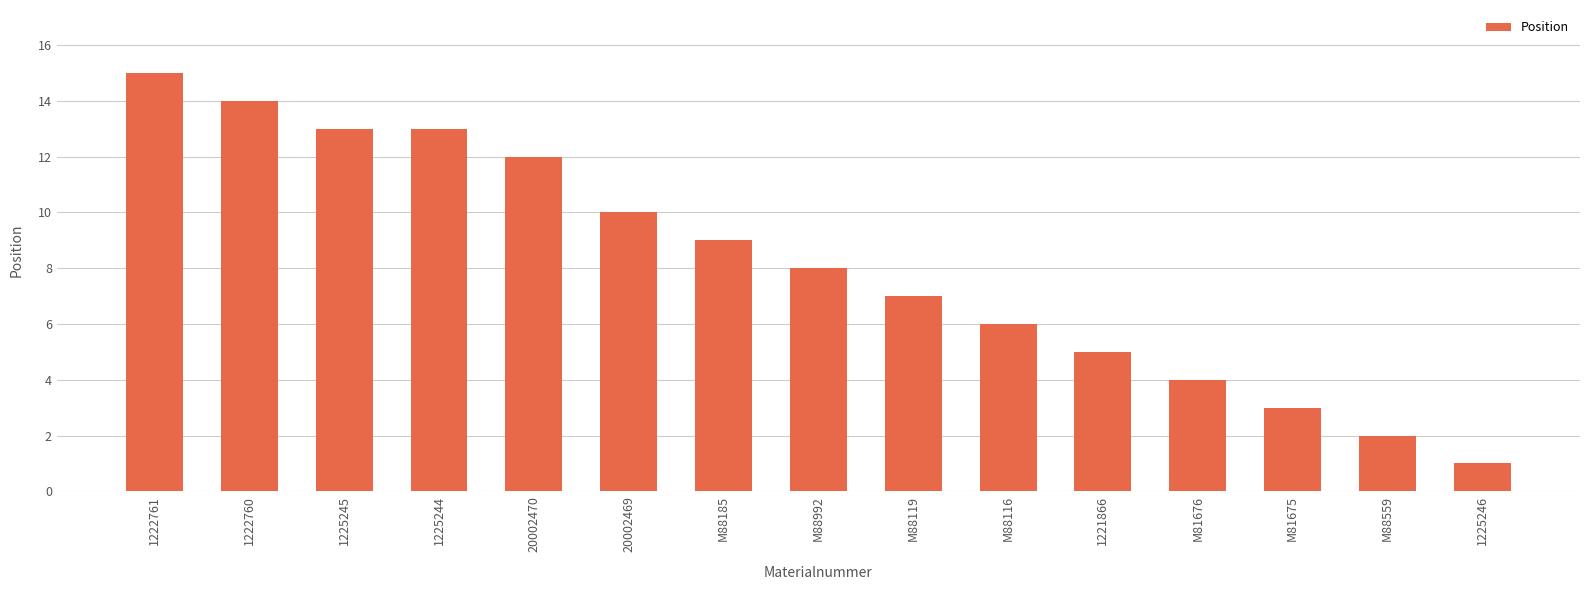

Reading right to left, extract all data points from this chart.

1	2	3	4	5	6	7	8	9	10	12	13	13	14	15